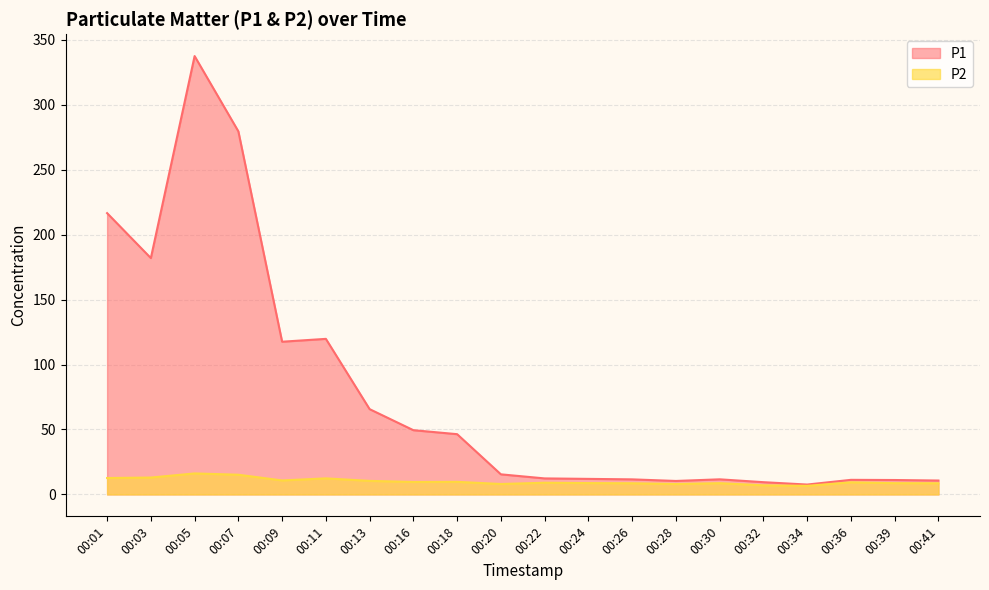

Where does the P2 series first go above 9?

00:01